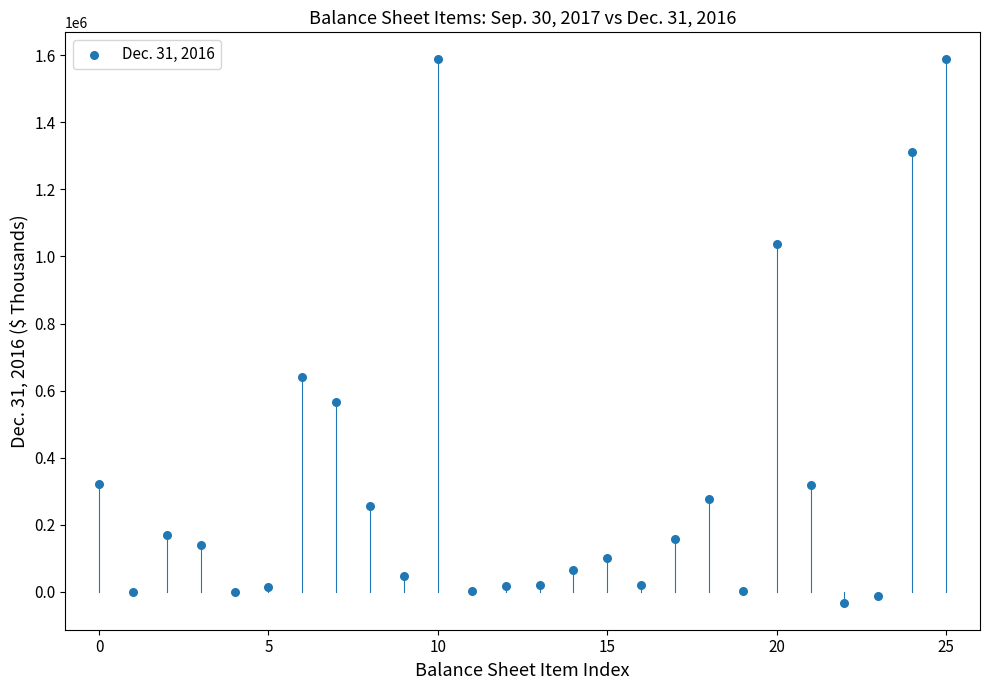

What Y value in the scatter plot is closest to 777542?

640049